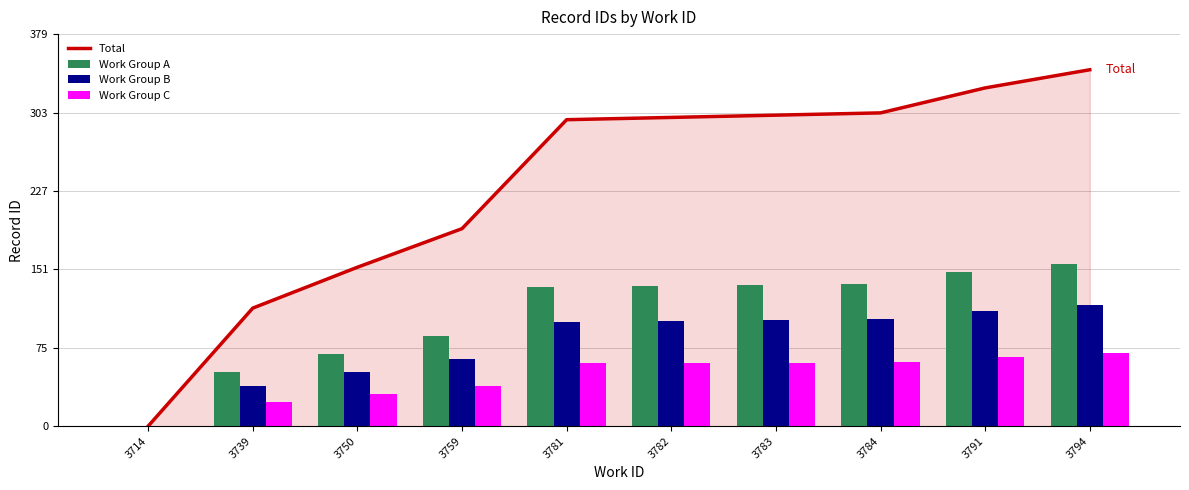

What is the maximum value shown in the chart?

345.4